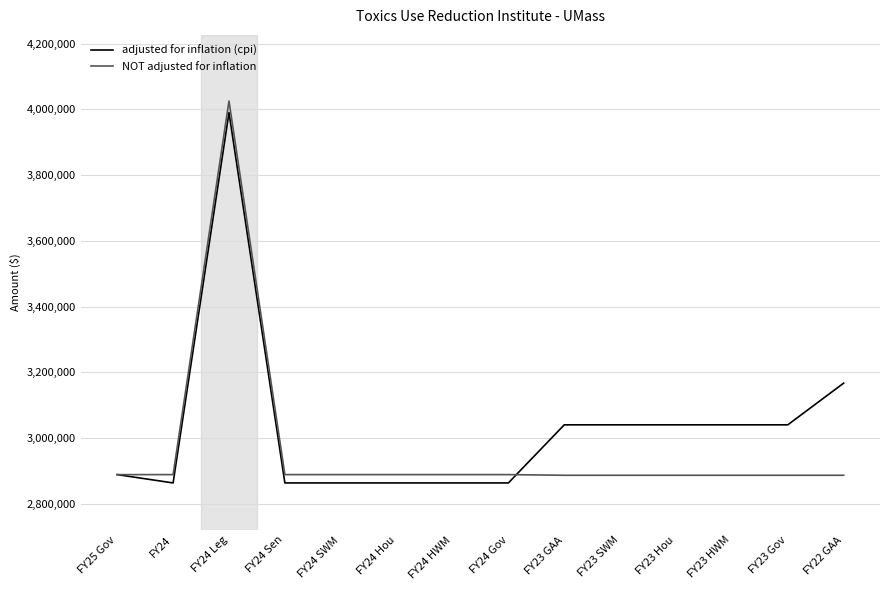

True or false: NOT adjusted for inflation and adjusted for inflation (cpi) intersect in this chart.

True